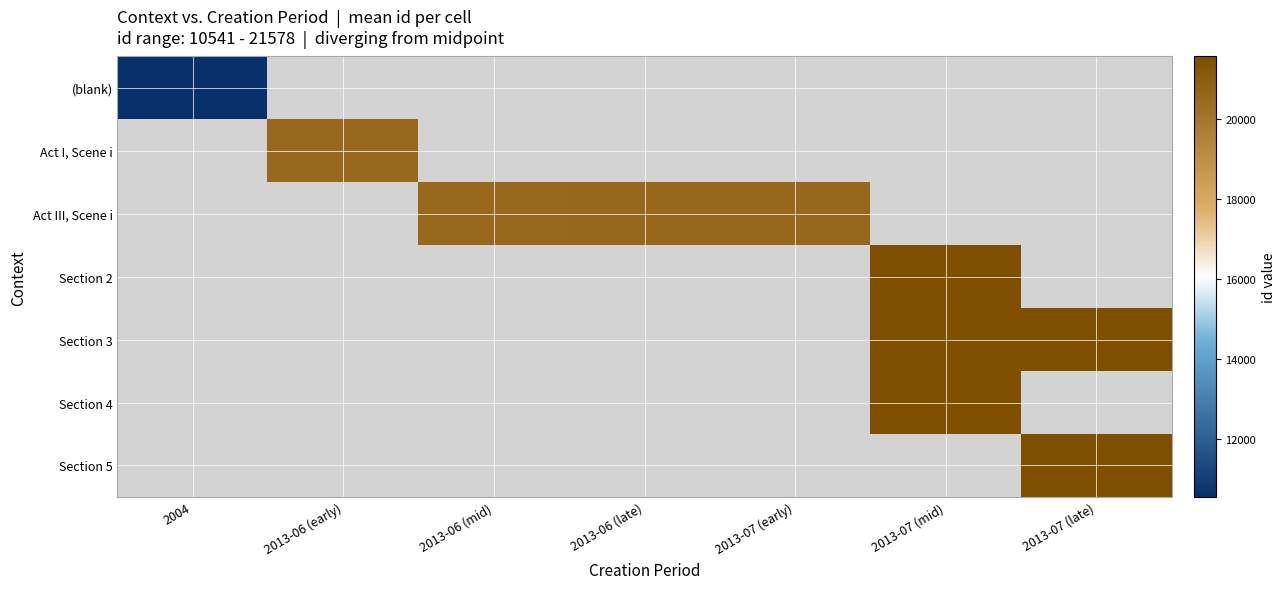

Which series has the largest range (max minus min)?

(blank)